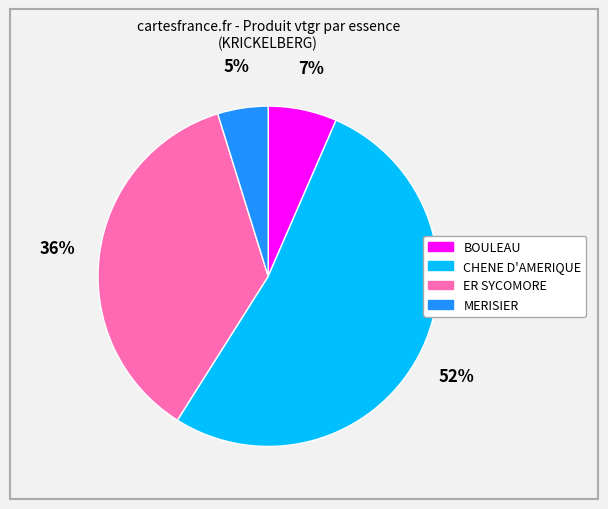

Combined, do ER SYCOMORE and BOULEAU account for over 50%?

No